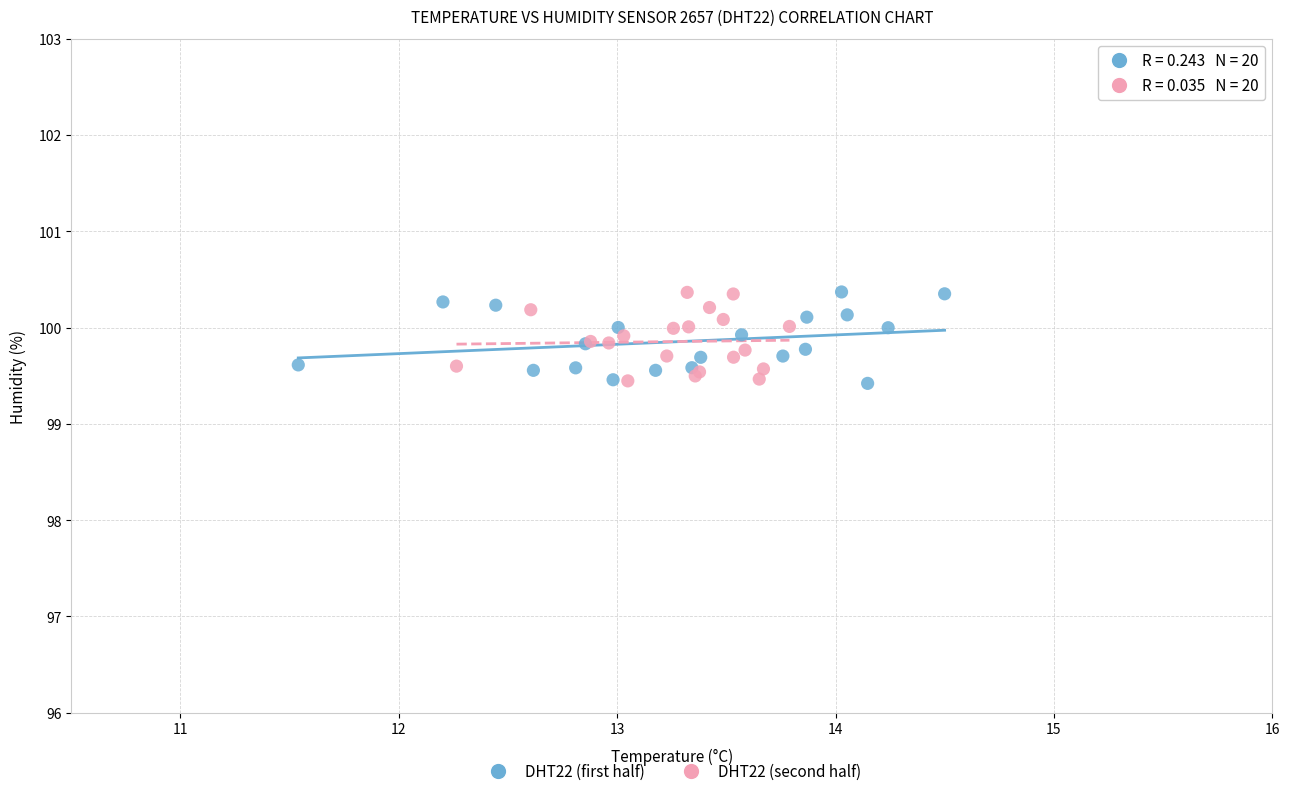

What are all the series names shown in the legend?

DHT22 (first half), DHT22 (second half)